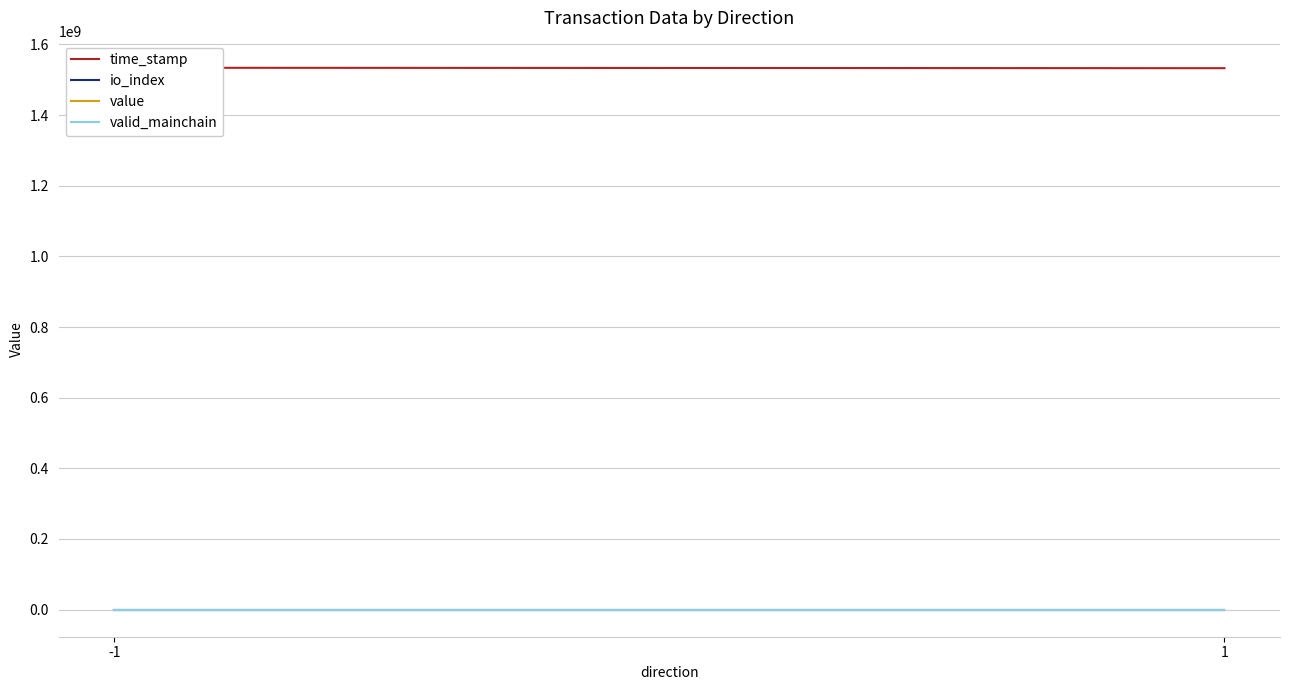

At how many categories does at least one series exceed 563934218?

2